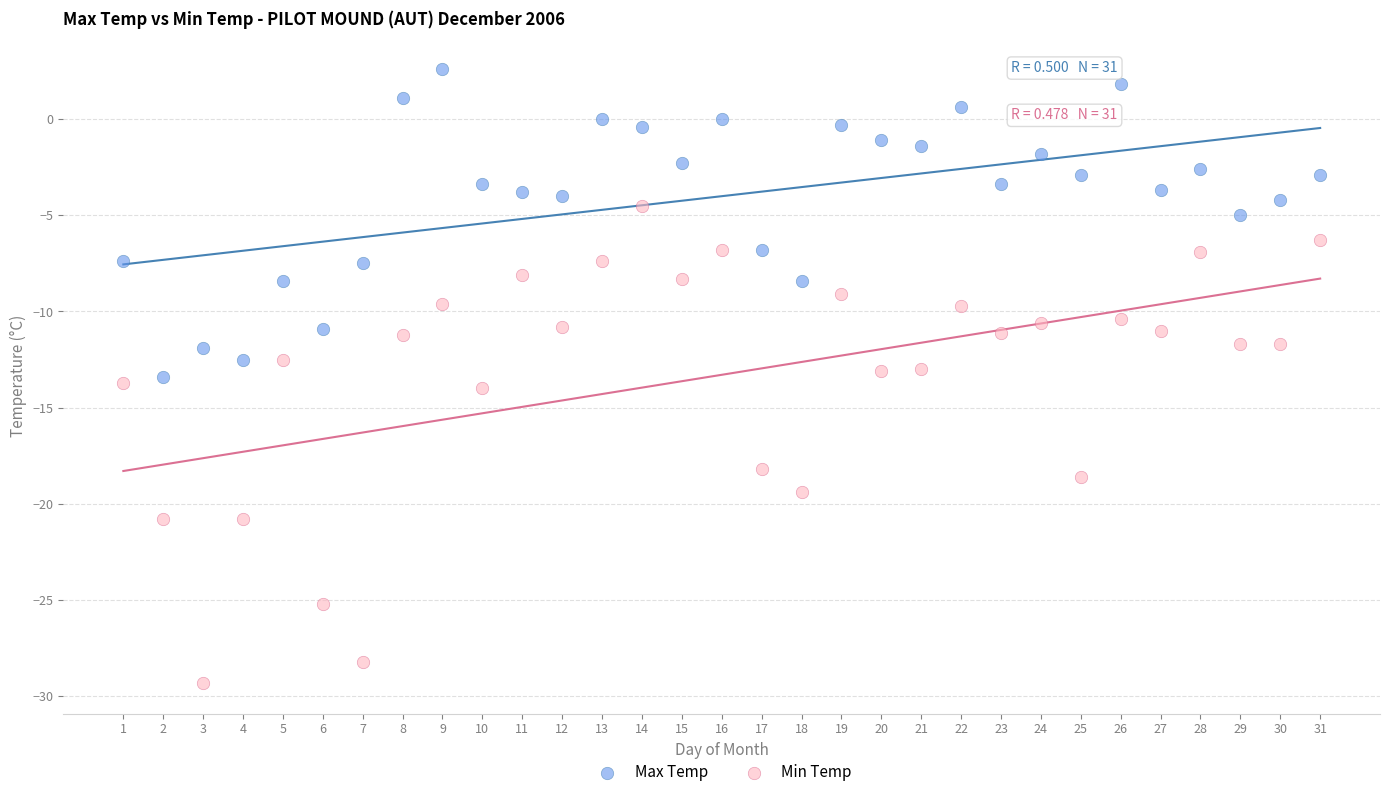

What are all the series names shown in the legend?

Max Temp, Min Temp